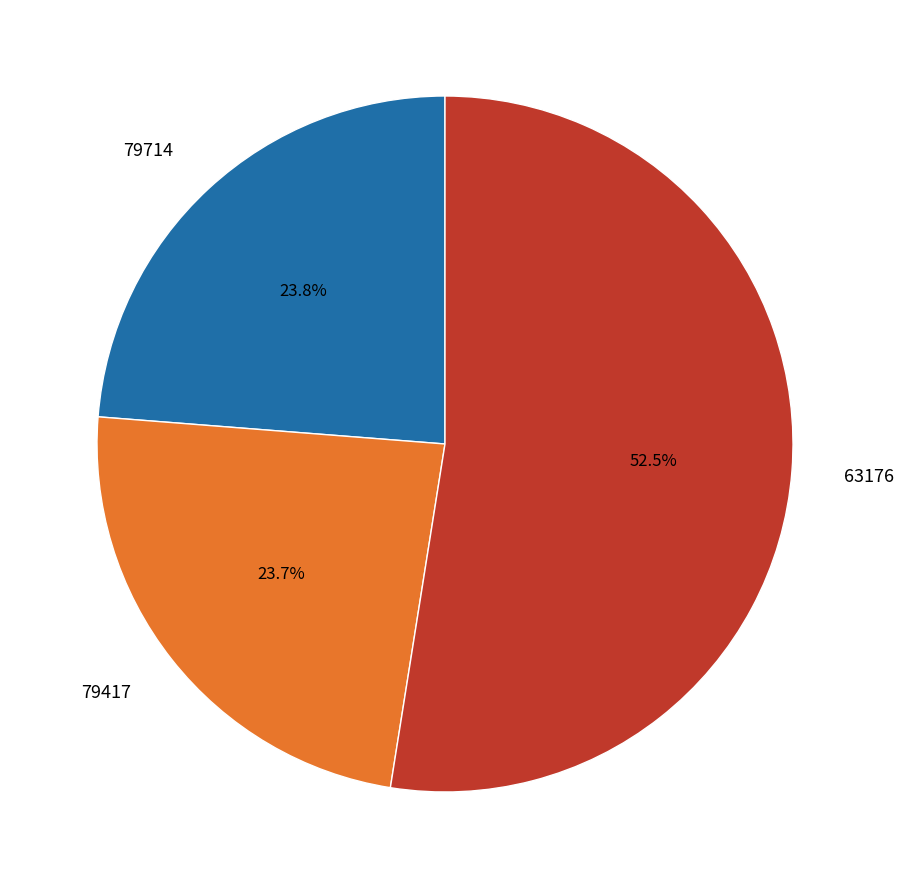

Does any single category account for the majority?

Yes